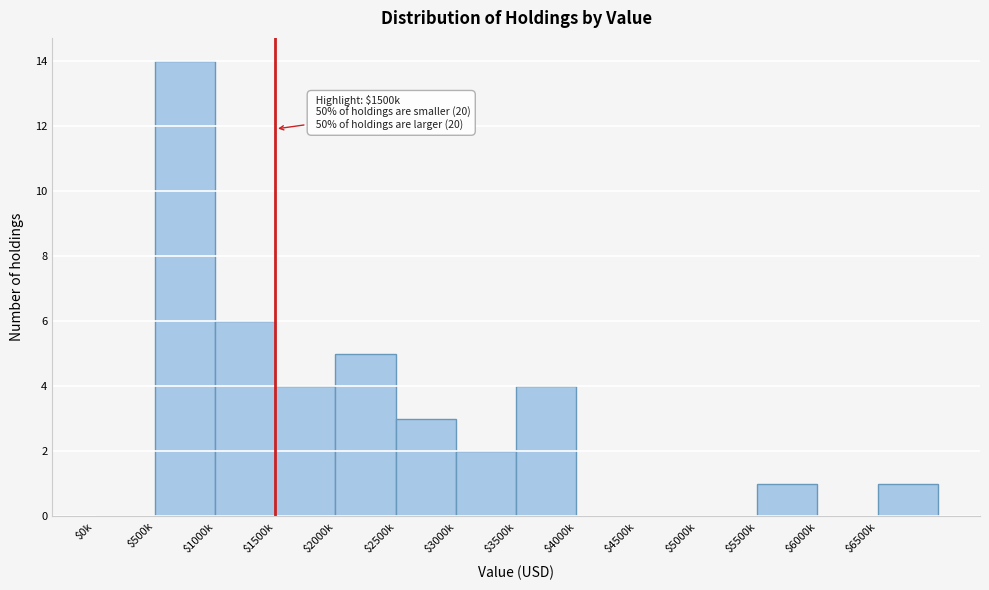

The chart shows a value of 8 at $6000k. True or false?

False